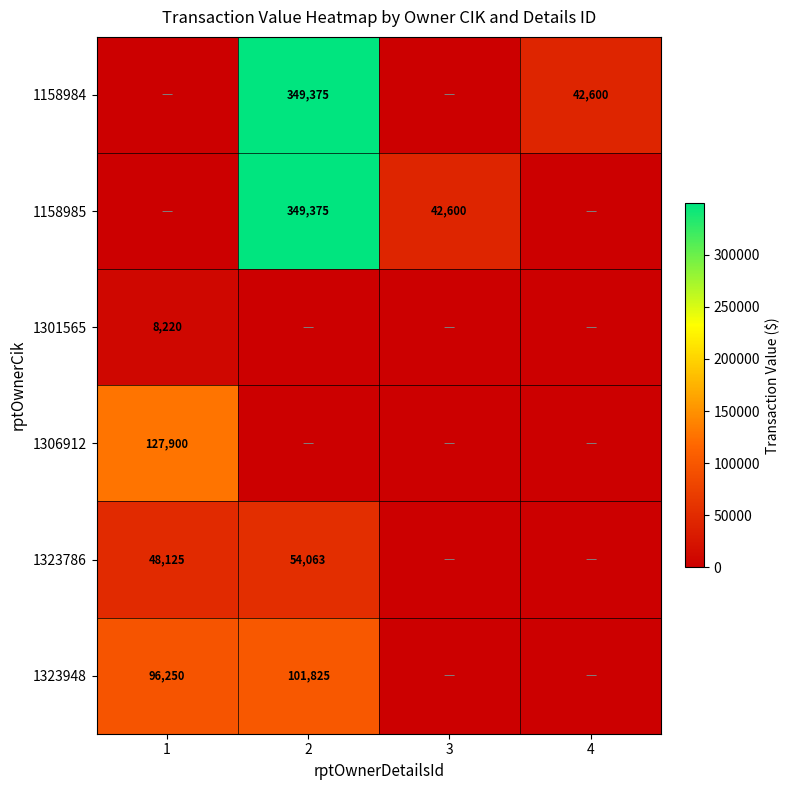

The 1323948 series shows 101825 at 2. True or false?

True